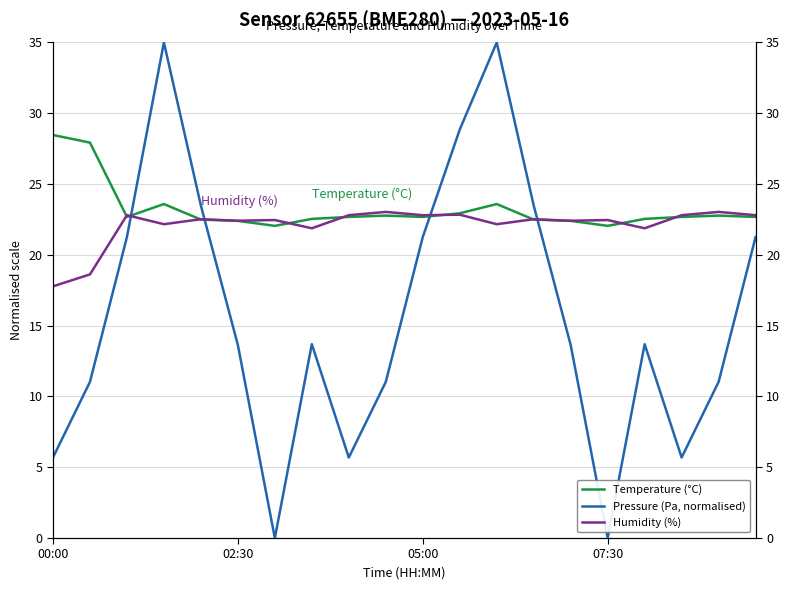

What is the total value across all series at 19?

66.7